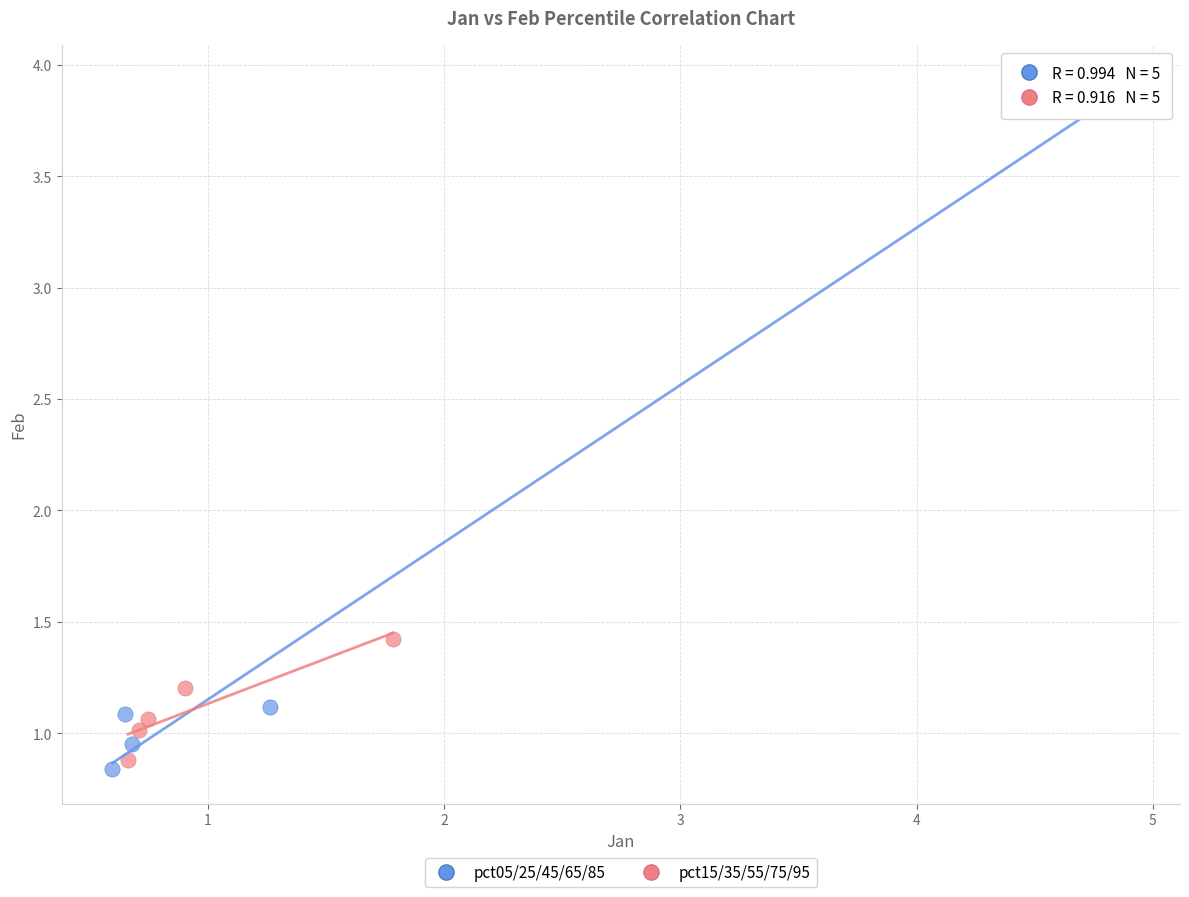

Which series has the widest spread of Y values?

pct05/25/45/65/85